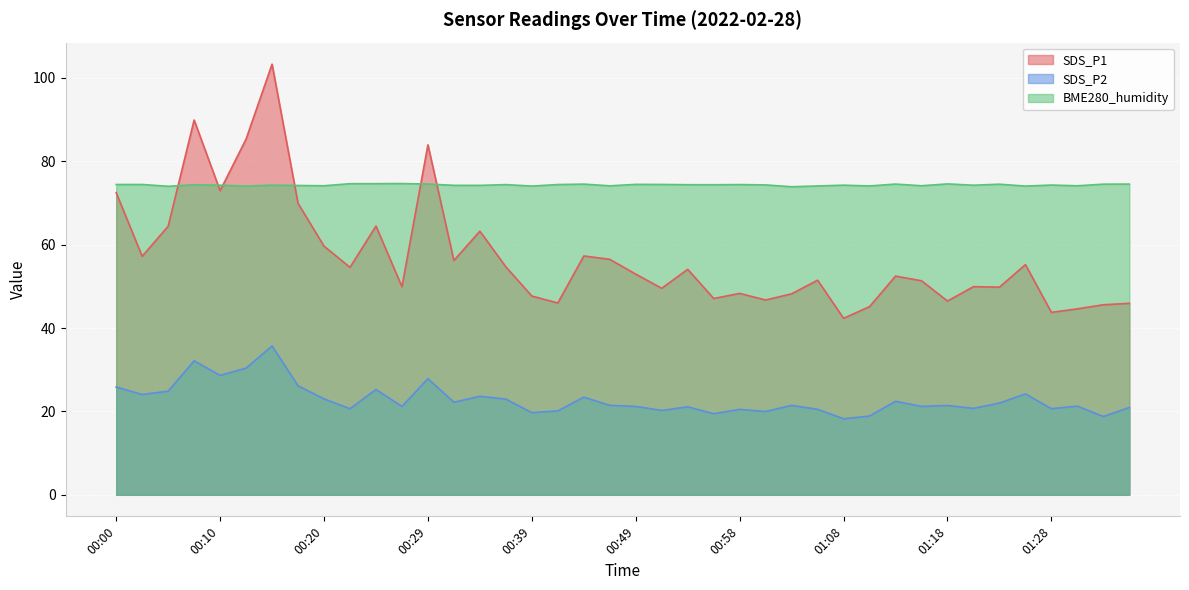

What is the minimum value for BME280_humidity?

73.9